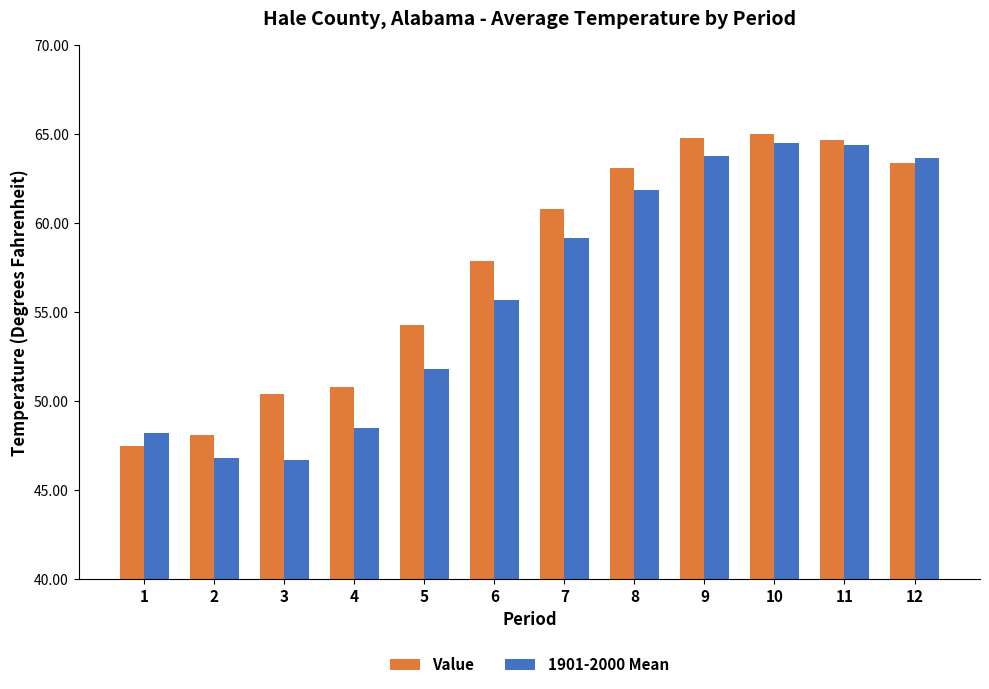

What is the smallest value displayed?

46.7